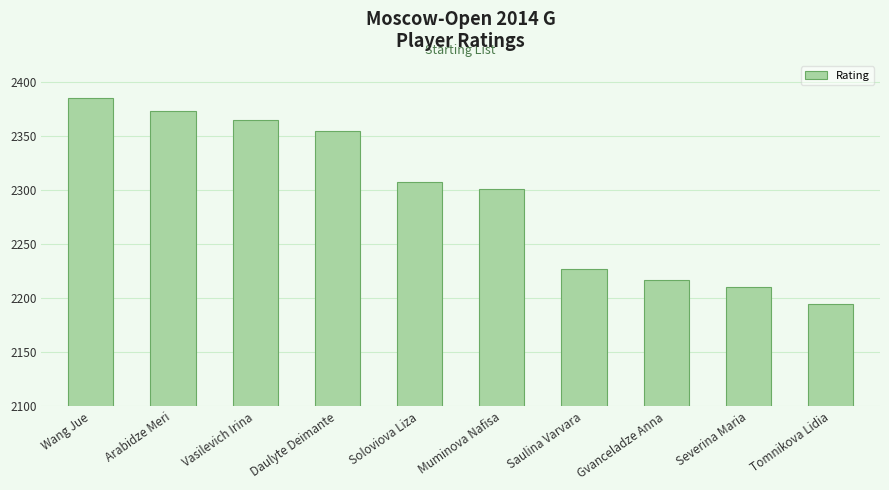

At which category does the chart reach its minimum across all series?

Tomnikova Lidia